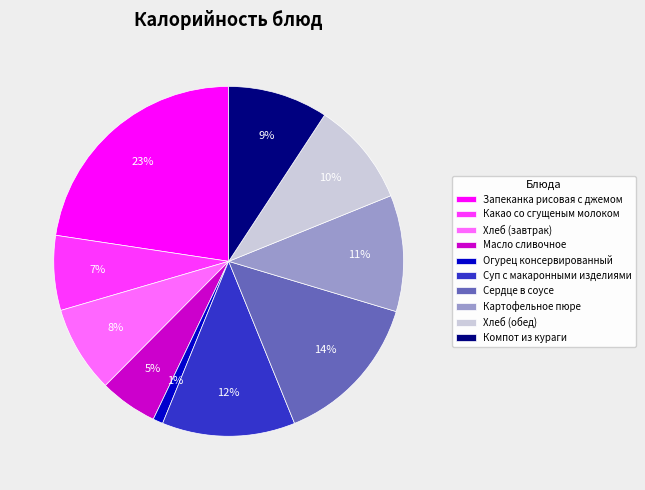

Is Картофельное пюре the majority of the pie?

No